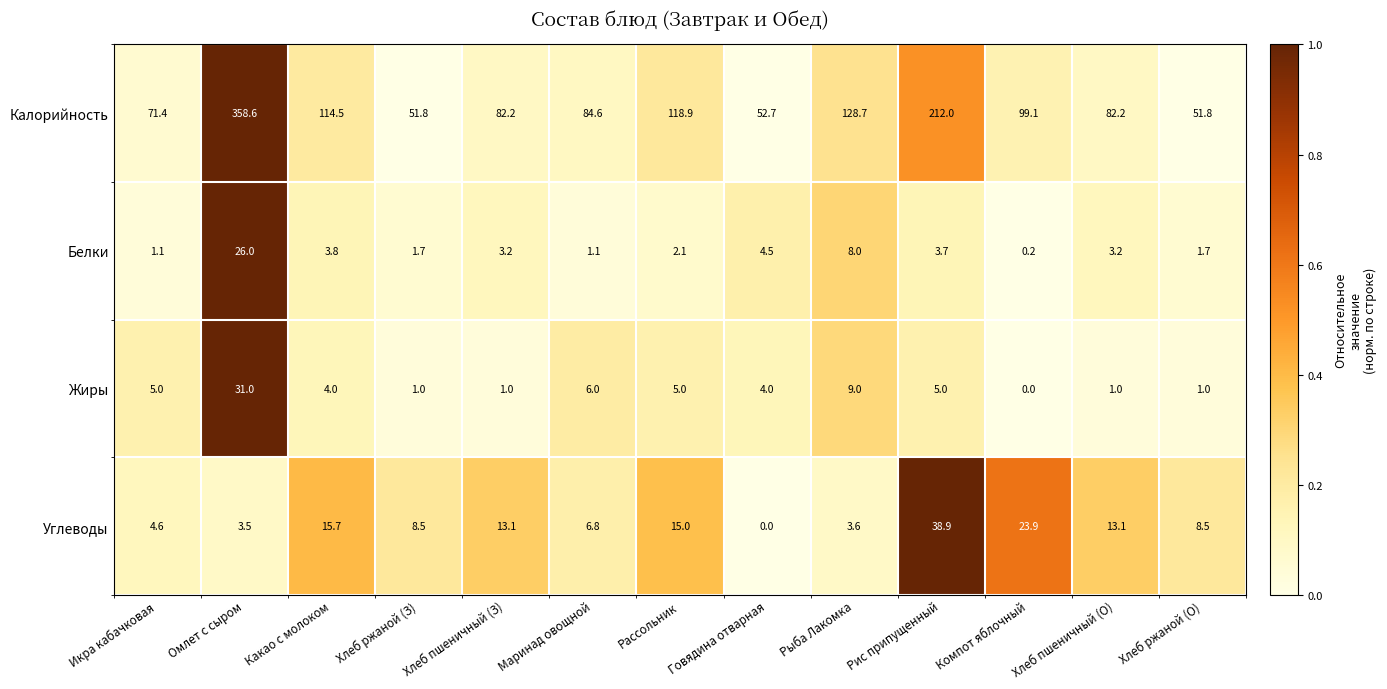

What is the total value across all series at Хлеб ржаной (З)?

63.0